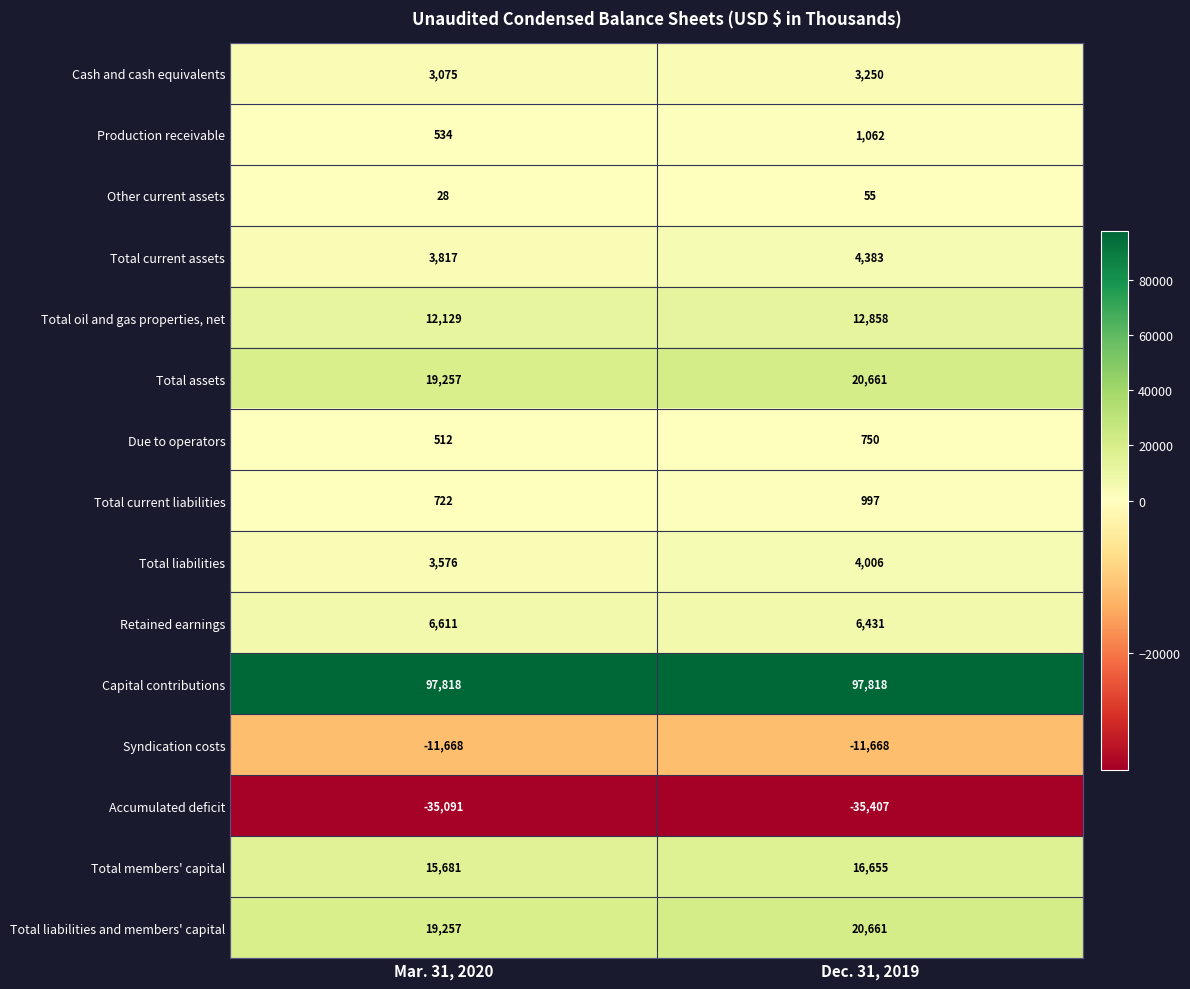

What is the difference between the Total liabilities and members' capital values at Mar. 31, 2020 and Dec. 31, 2019?

1404